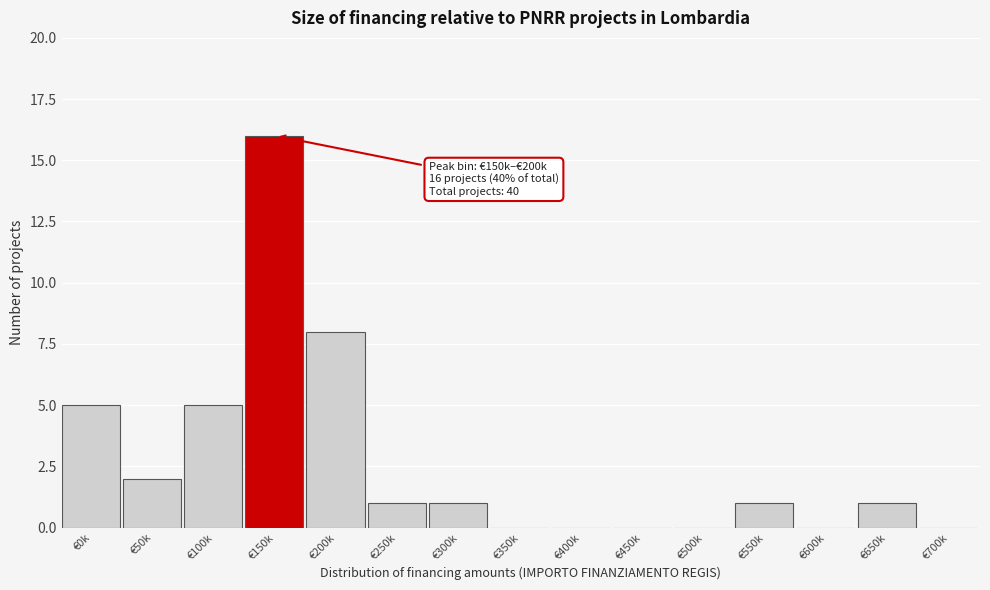

Reading right to left, list all the values displayed in this chart.

€700k=0	€650k=1	€600k=0	€550k=1	€500k=0	€450k=0	€400k=0	€350k=0	€300k=1	€250k=1	€200k=8	€150k=16	€100k=5	€50k=2	€0k=5